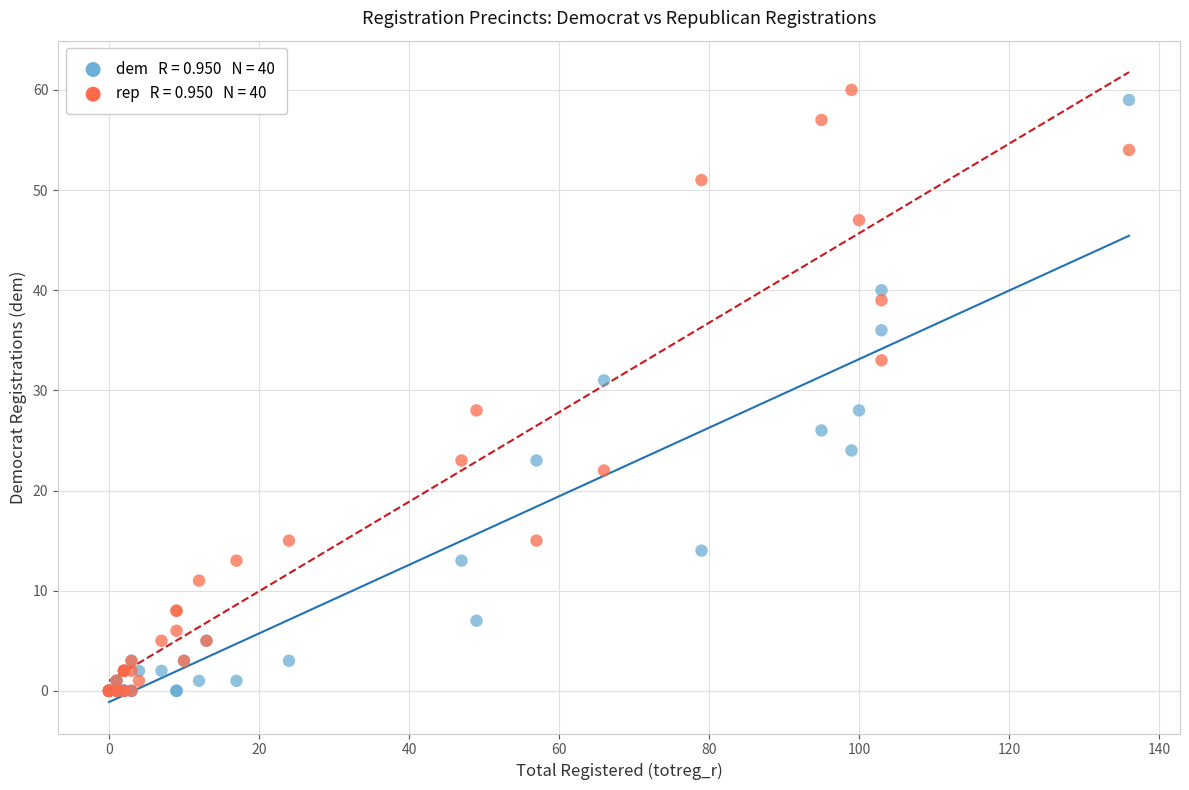

Across all series, what Y value is closest to 30?

31